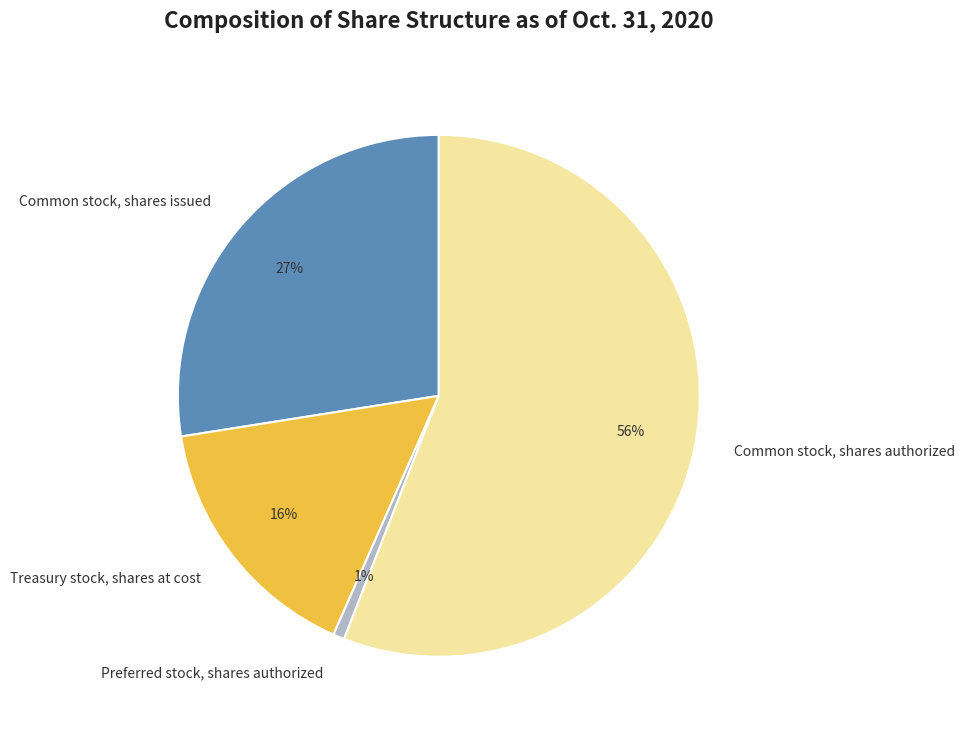

Combined, do Preferred stock, shares authorized and Treasury stock, shares at cost account for over 50%?

No